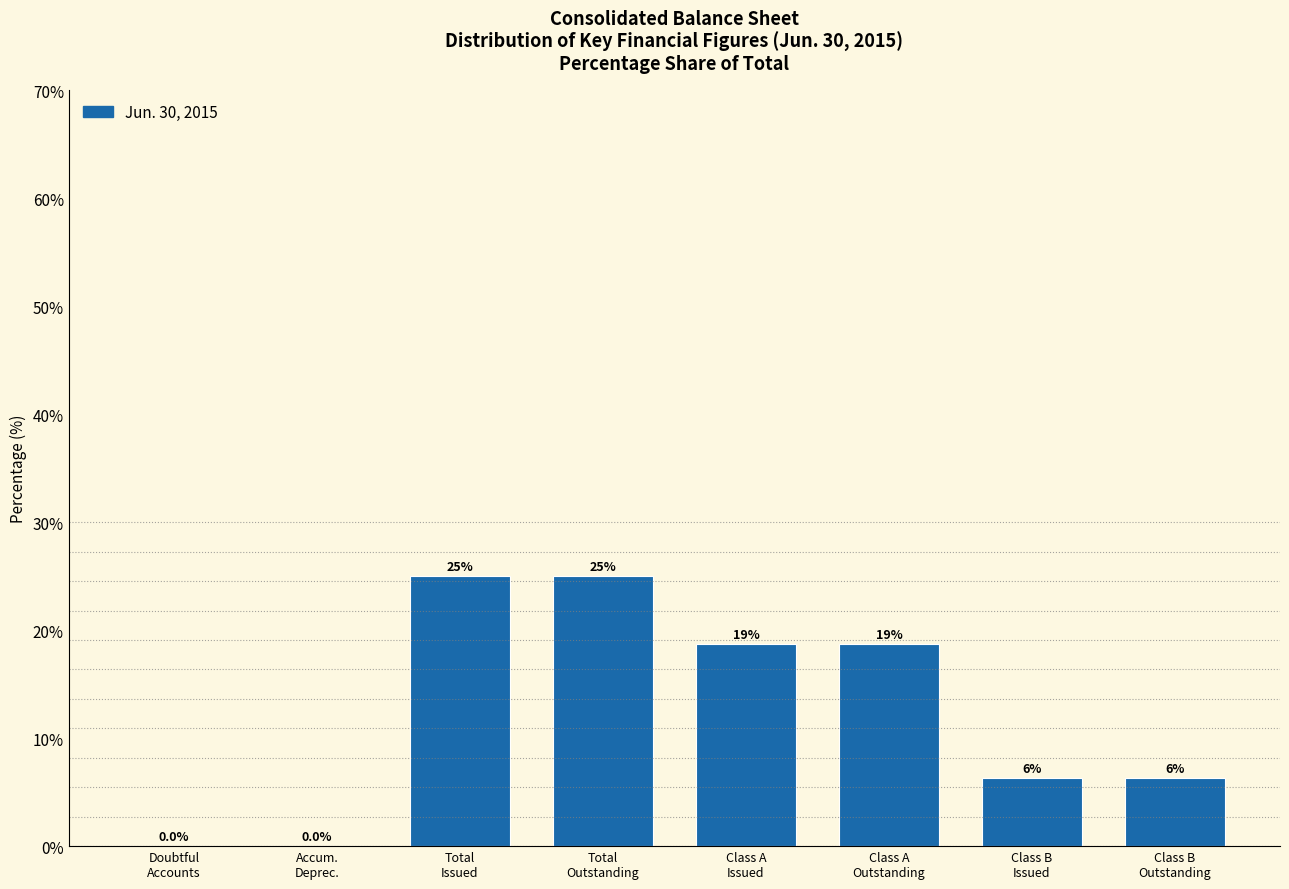

Are the bars horizontal?

No